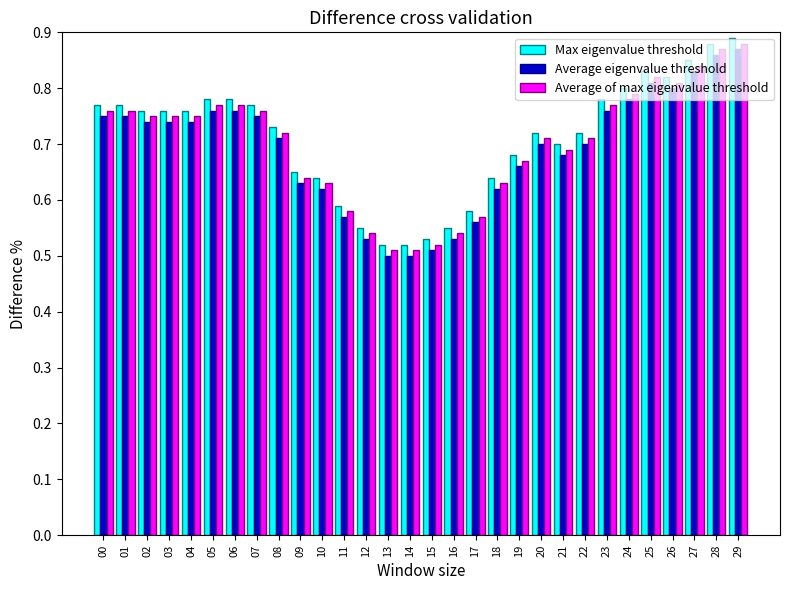

Is the value of Max eigenvalue threshold at 05 greater than the value of Average eigenvalue threshold at 10?

Yes